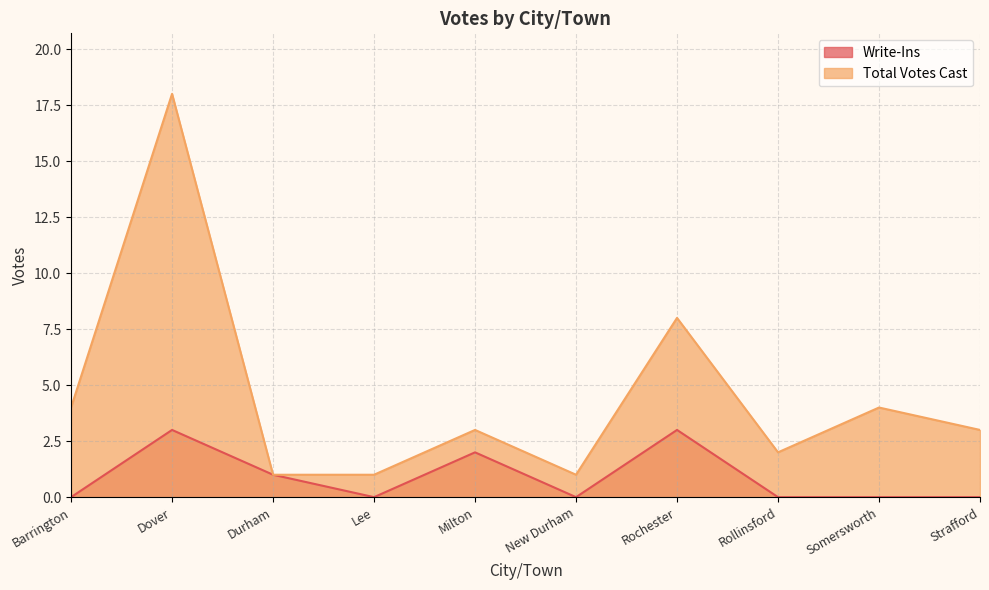

Which series changed the most between Barrington and Rollinsford?

Total Votes Cast